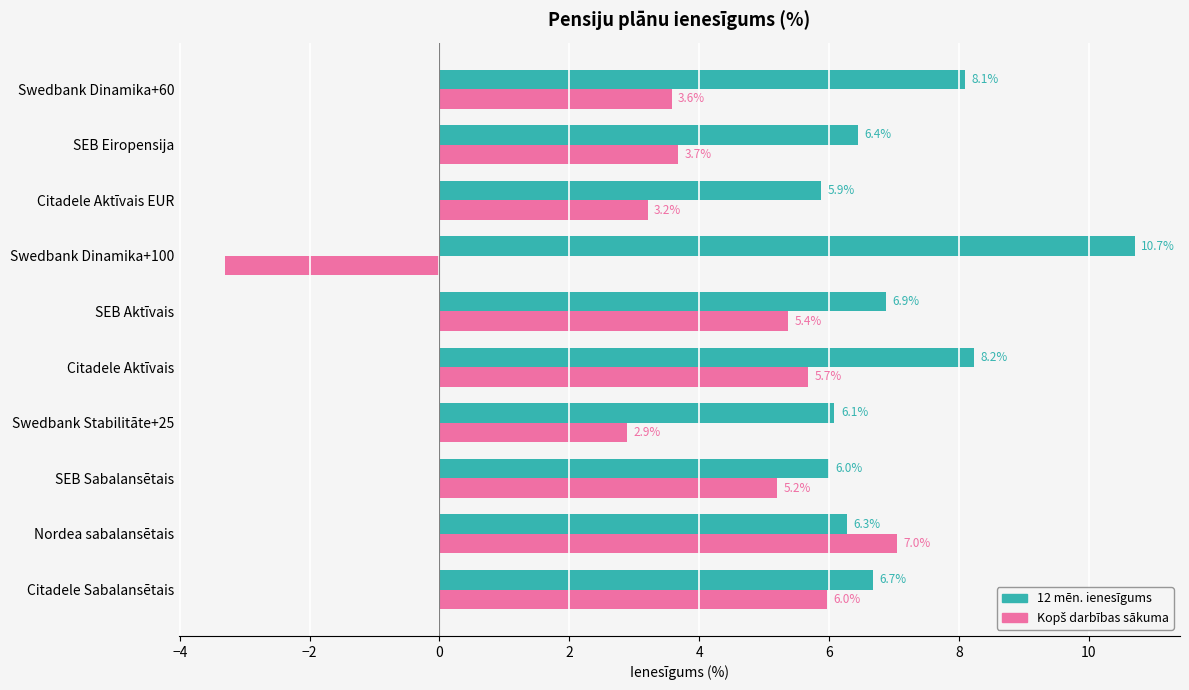

Between Citadele Aktīvais and SEB Aktīvais, which series saw the biggest shift?

12 mēn. ienesīgums